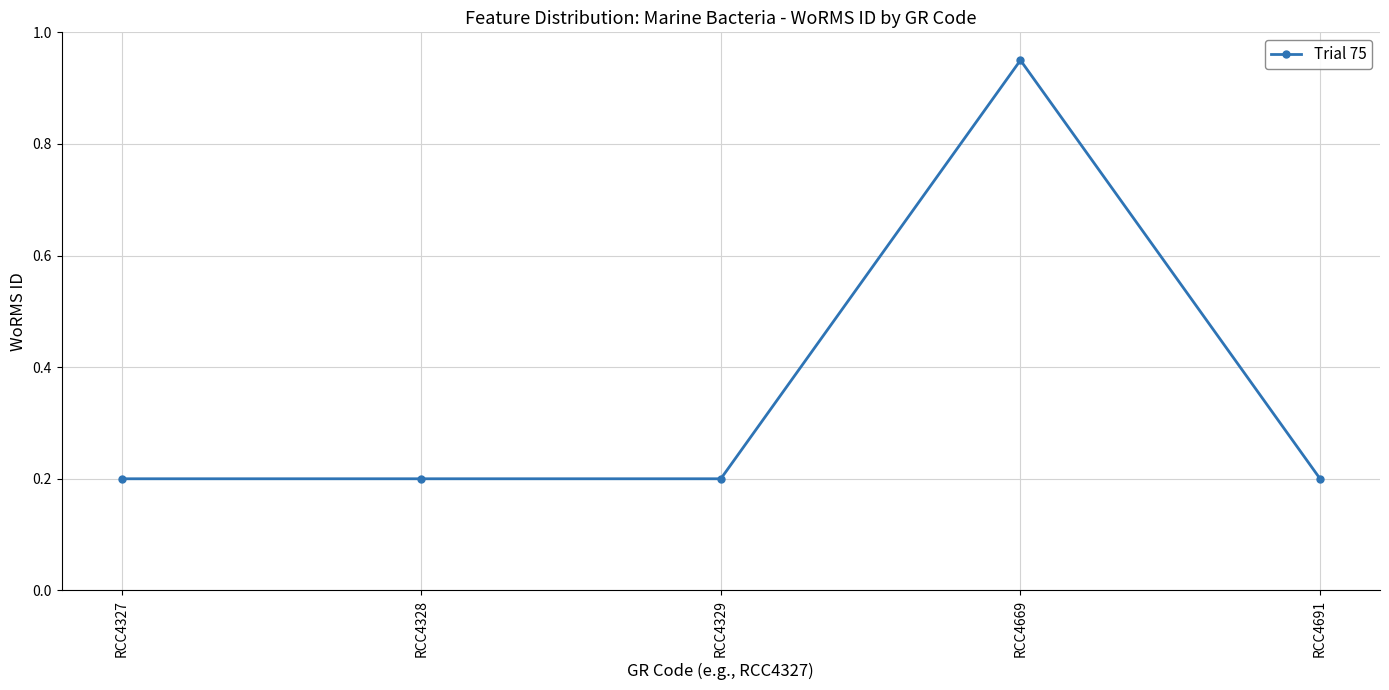

Which has a higher value, RCC4327 or RCC4669?

RCC4669